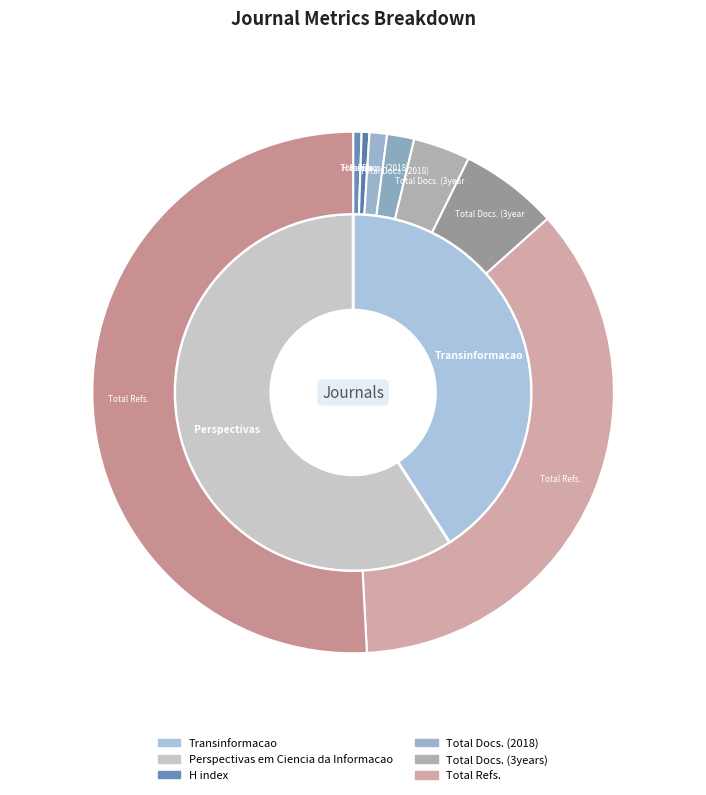

The Transinformacao slice represents 49% of the pie. True or false?

False